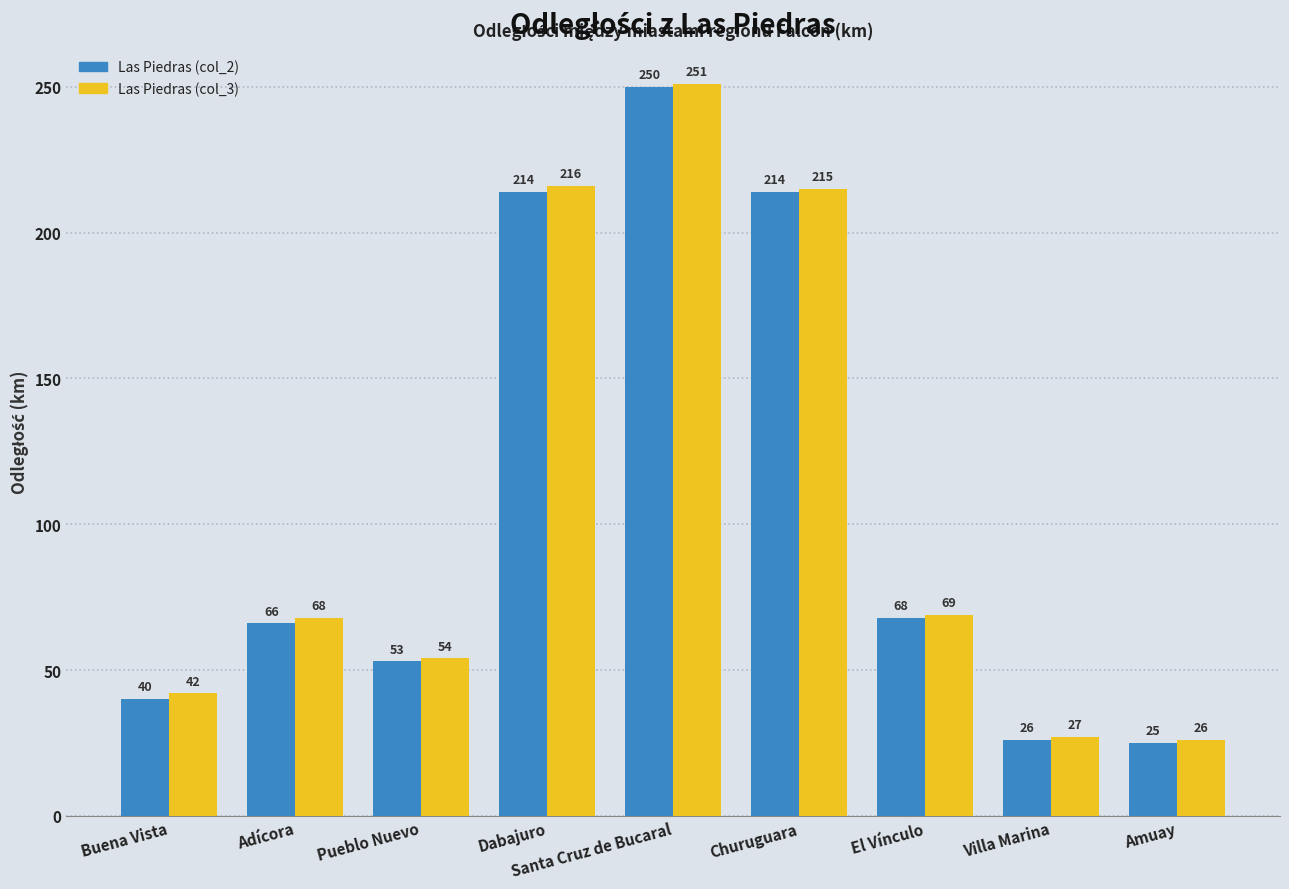

Which category has the lowest value across all series?

Amuay